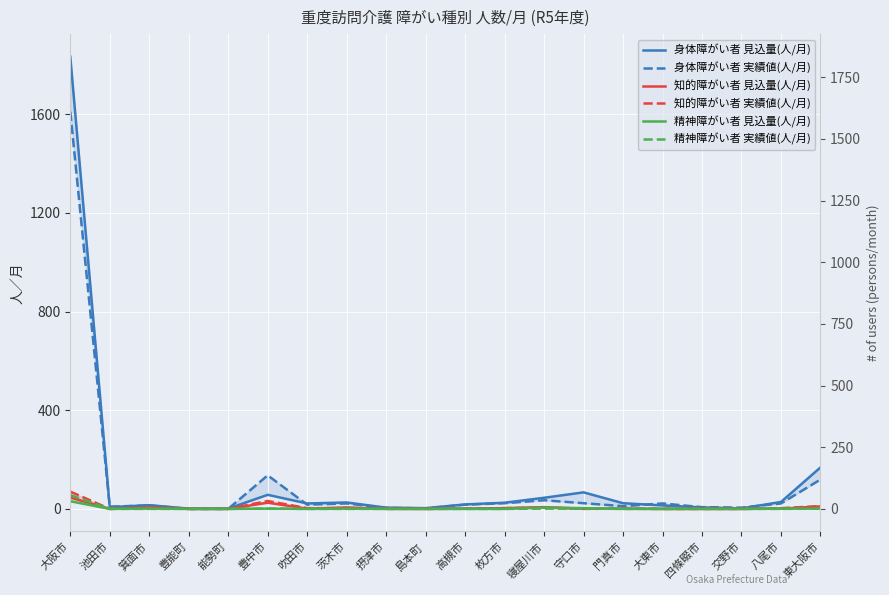

Which series changed the most between 豊能町 and 交野市?

身体障がい者 実績値(人/月)